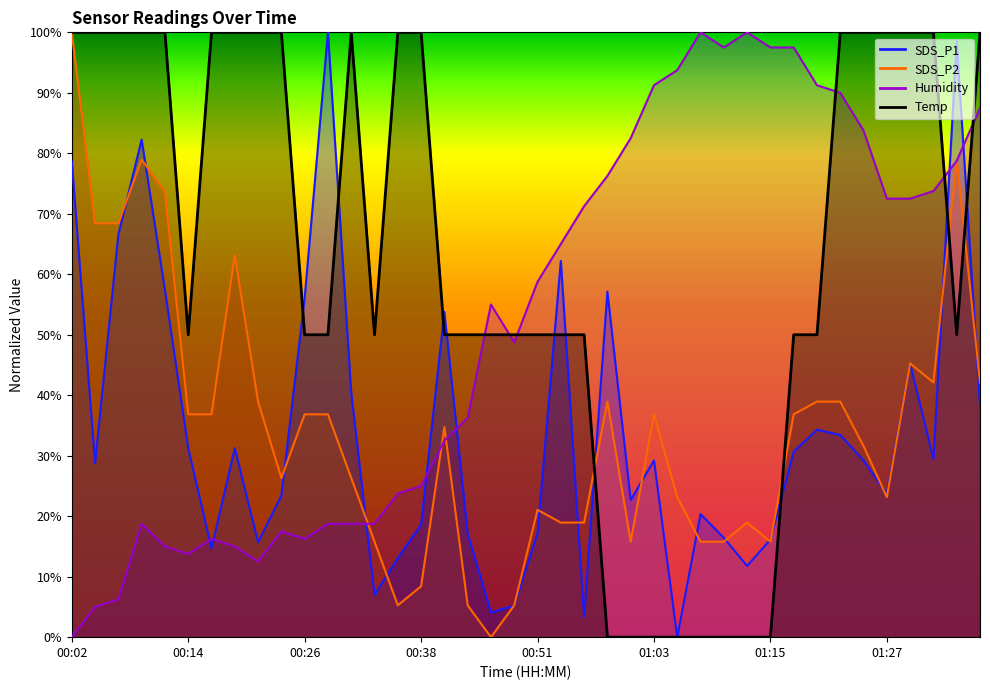

True or false: SDS_P1 has a value of 18.6 at 00:38.

True